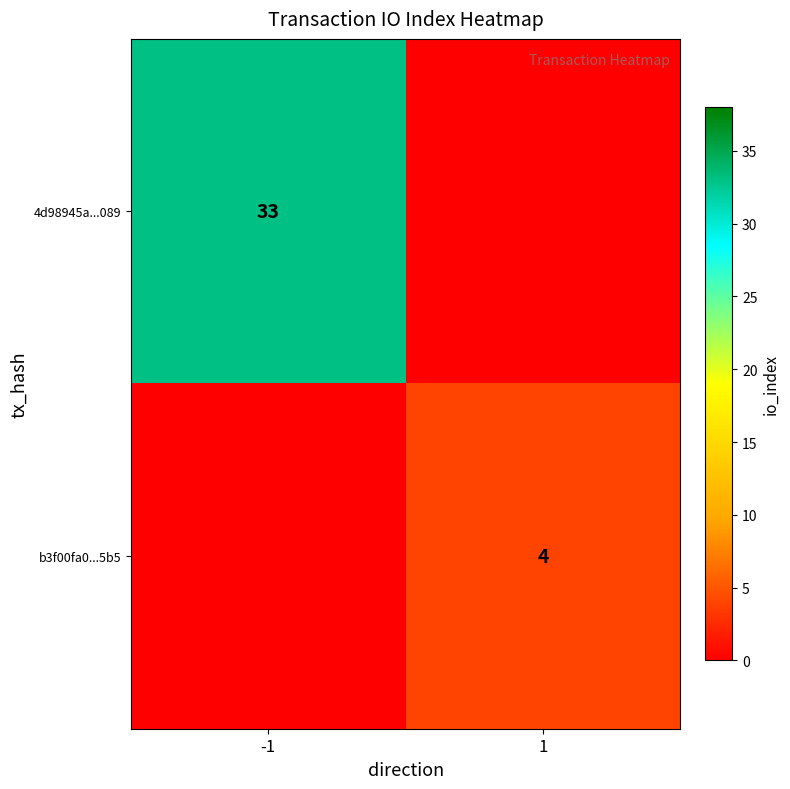

Is it true that 4d98945a...089 equals 33 at -1?

True